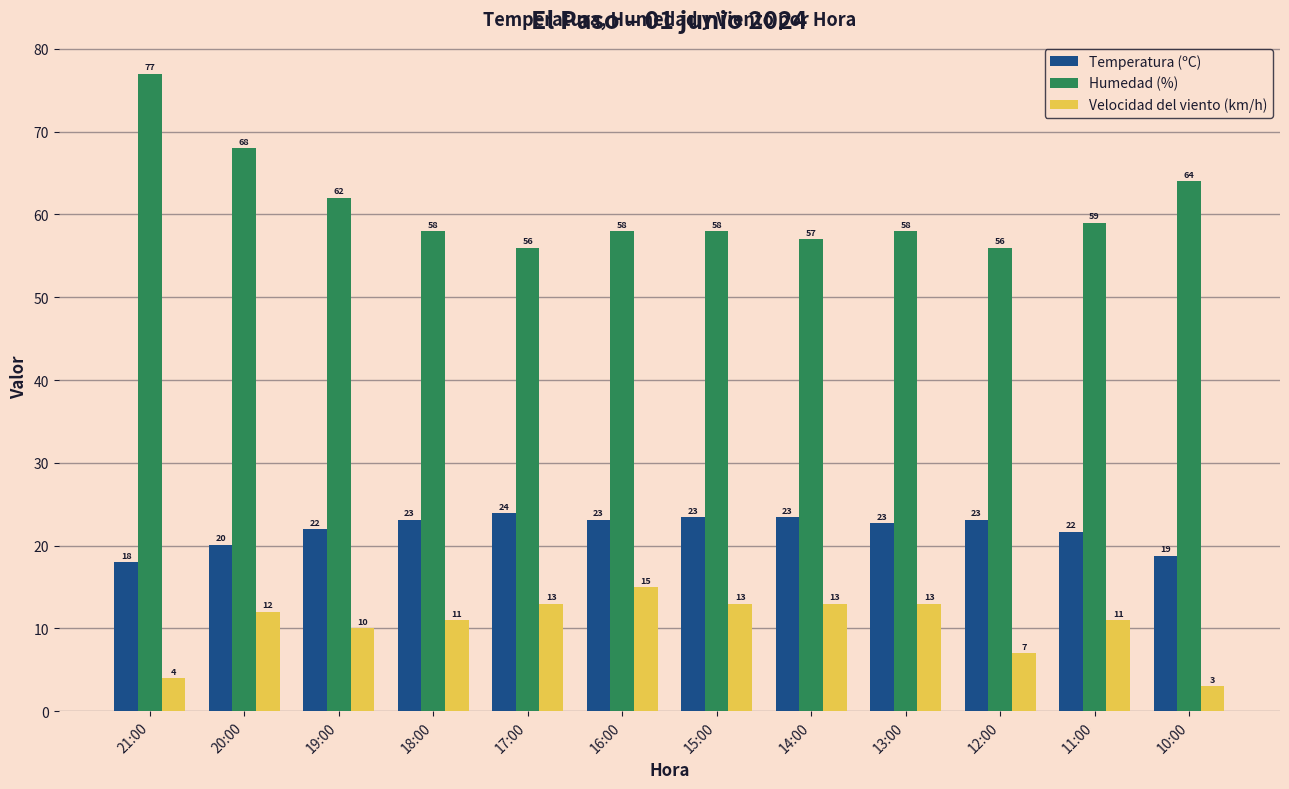

What position from the right is 13:00?

4